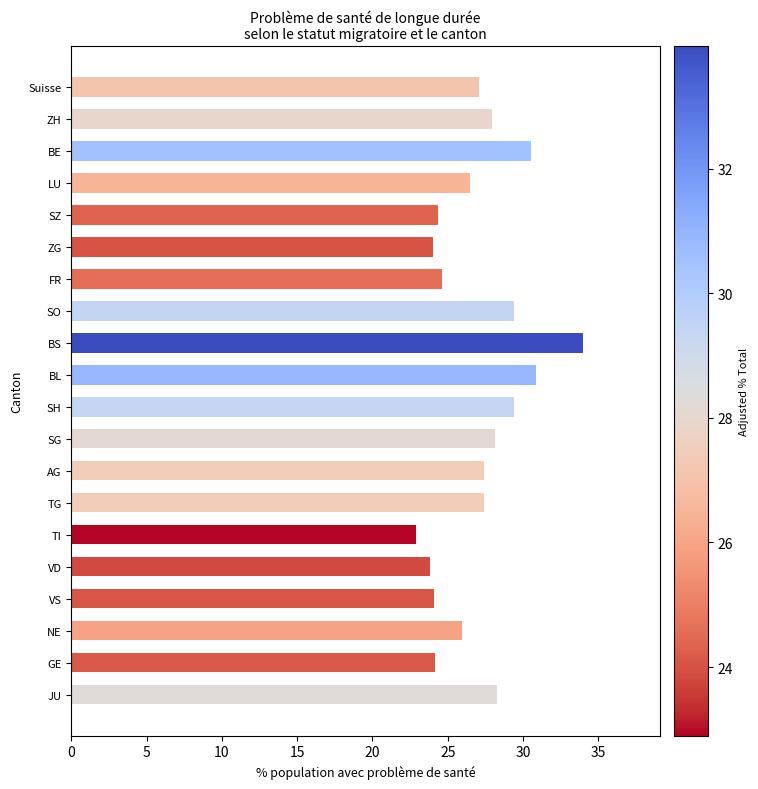

How many data points does each series have?

20